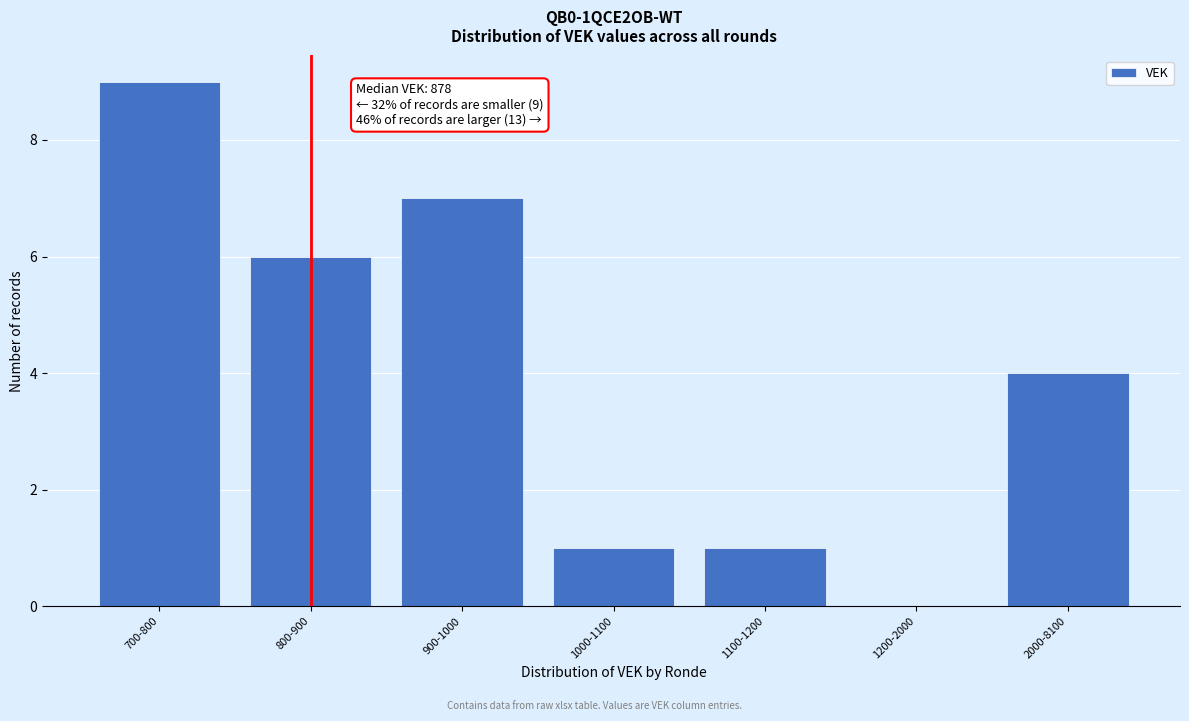

Reading left to right, what are all the values shown in this chart?

700-800=9	800-900=6	900-1000=7	1000-1100=1	1100-1200=1	1200-2000=0	2000-8100=4